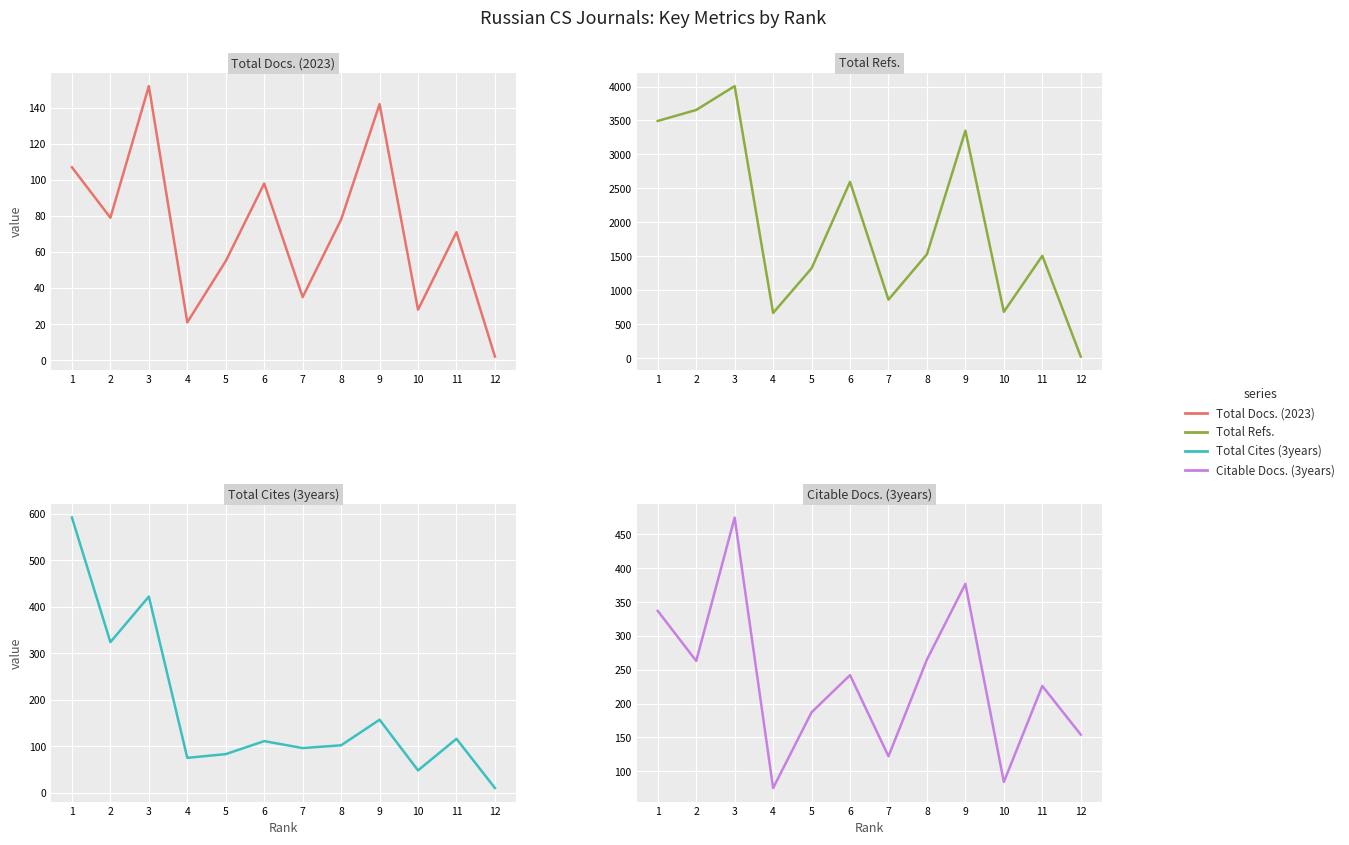

What is the average value of the Citable Docs. (3years) series?

234